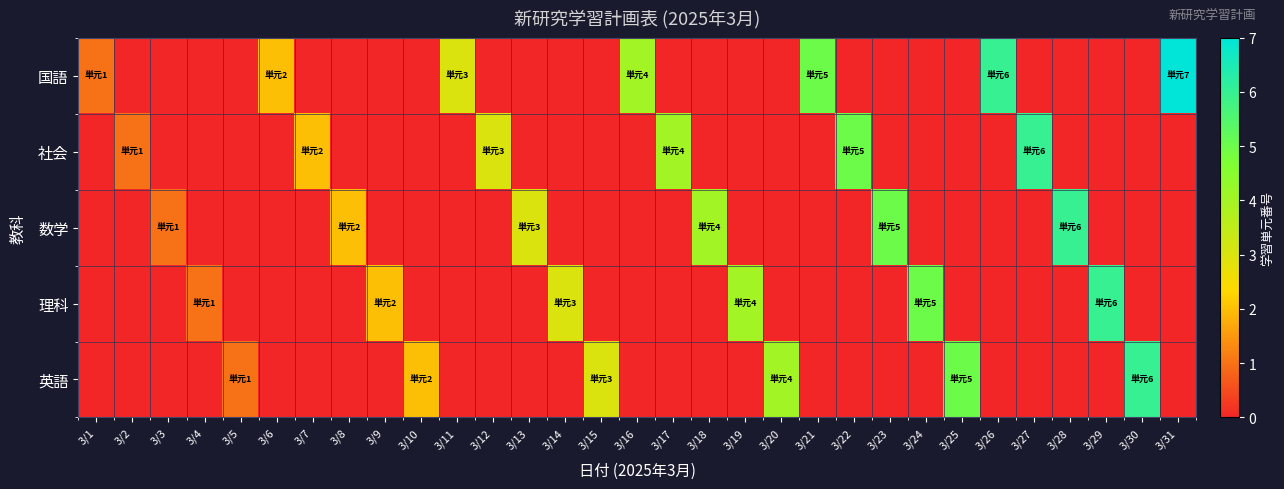

List the series in order of their peak value, highest first.

国語, 社会, 数学, 理科, 英語